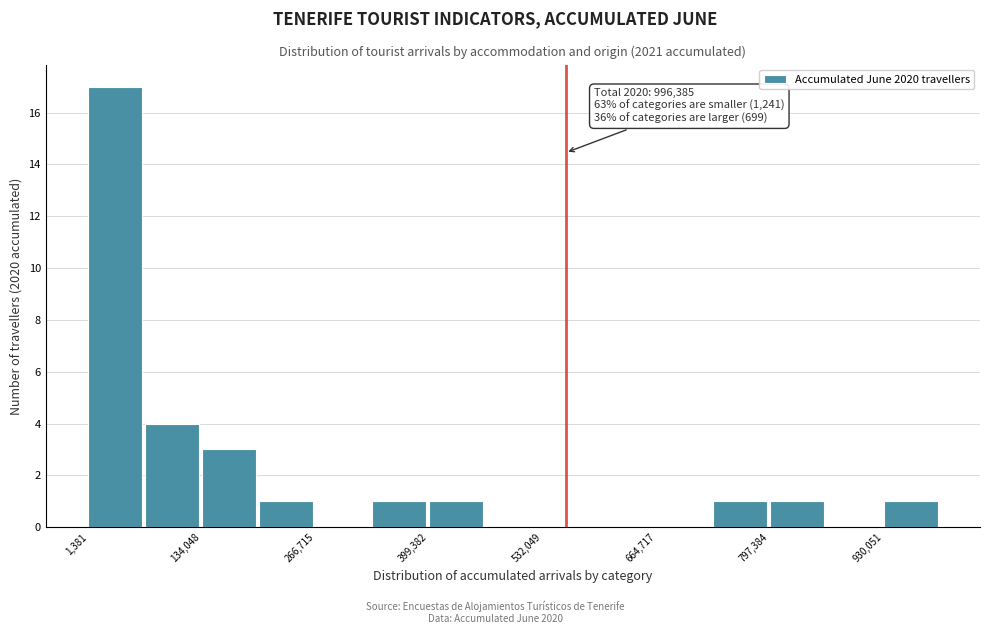

Around what value on the x-axis is the tallest bar? Give the approximate position of its centre, as read against the axis.

40000